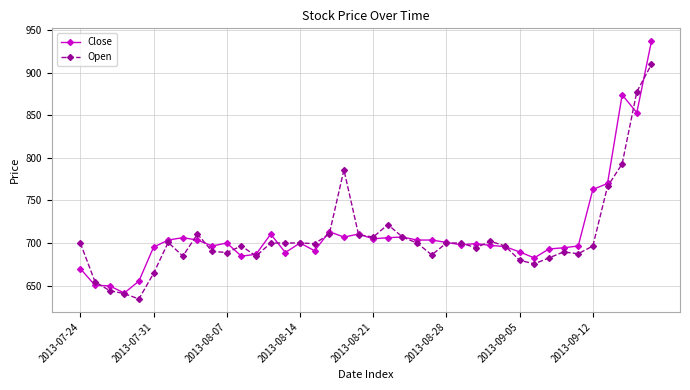

List the series in order of their peak value, highest first.

Close, Open